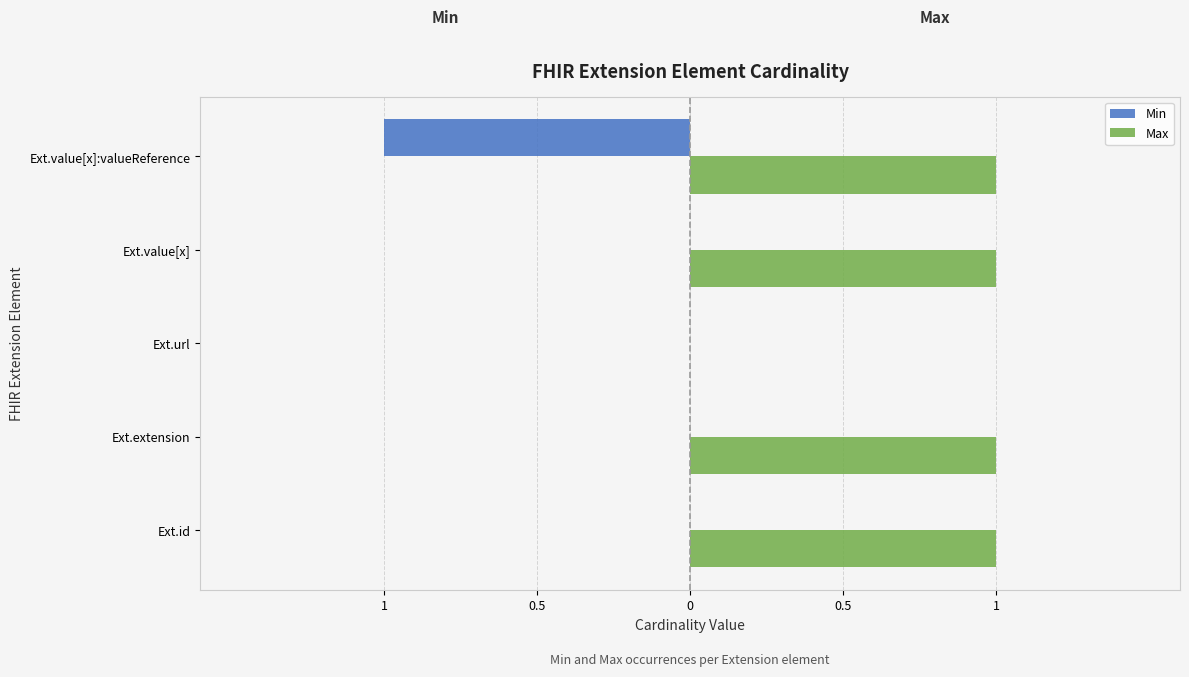

What are all the series names shown in the legend?

Min, Max